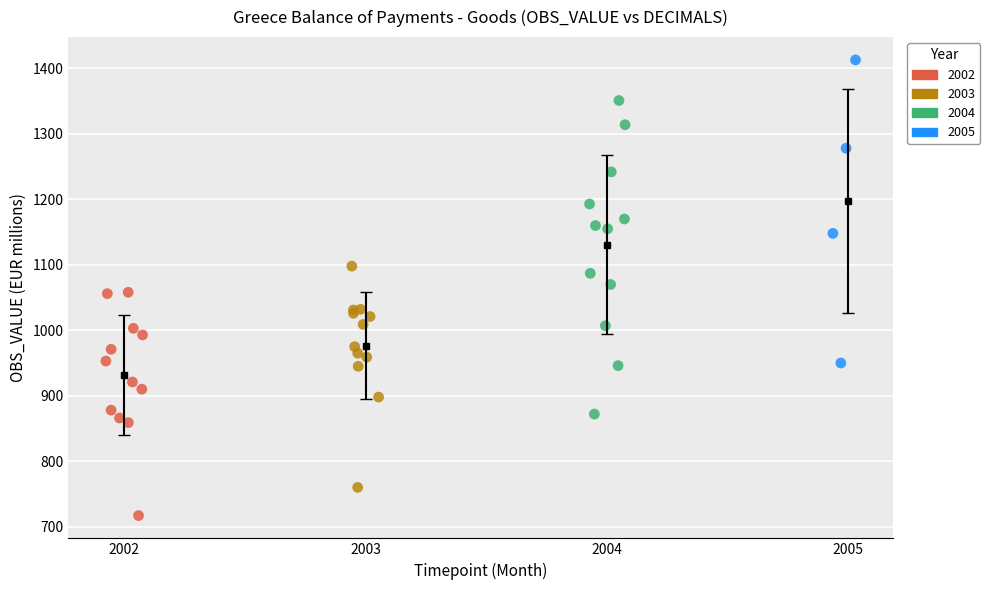

Which series has the largest Y range (max minus min)?

2004